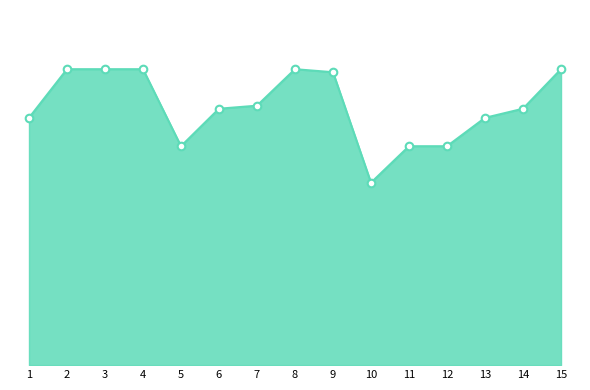

Does the chart have visible grid lines?

No